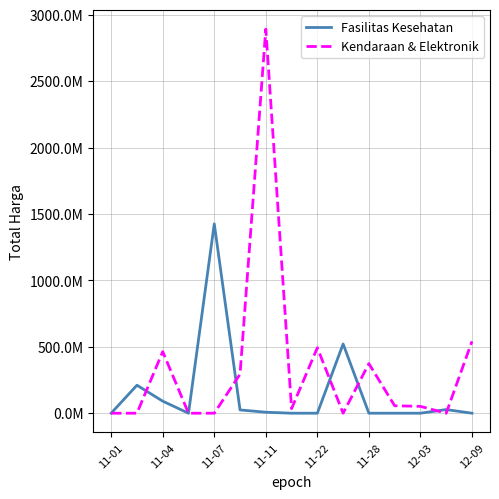

What is the label of the 14th point from the left?

13